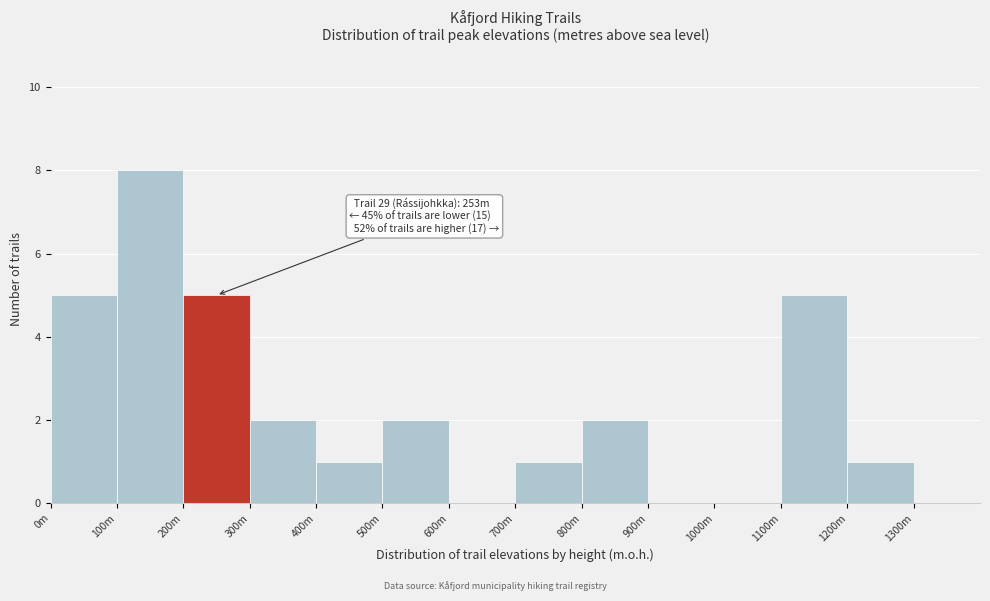

Reading left to right, what are all the values shown in this chart?

0m=5	100m=8	200m=5	300m=2	400m=1	500m=2	600m=0	700m=1	800m=2	900m=0	1000m=0	1100m=5	1200m=1